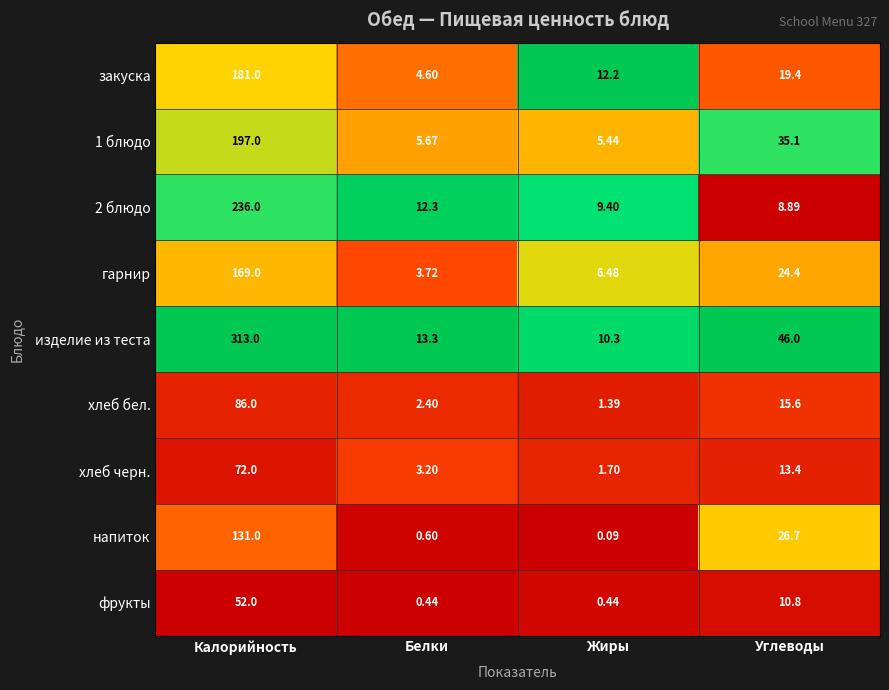

Which series has the largest range (max minus min)?

изделие из теста